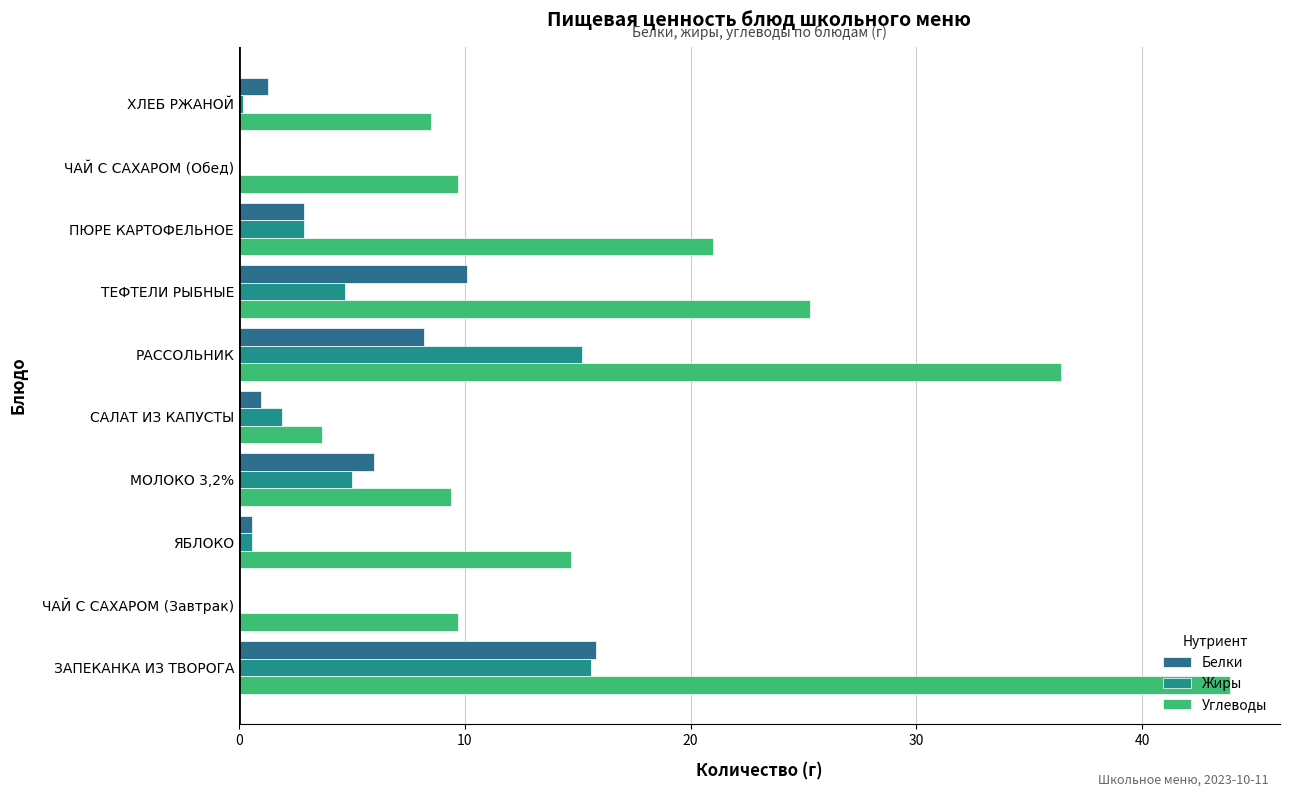

What is the difference between the maximum and second lowest values in the Белки series?

15.8